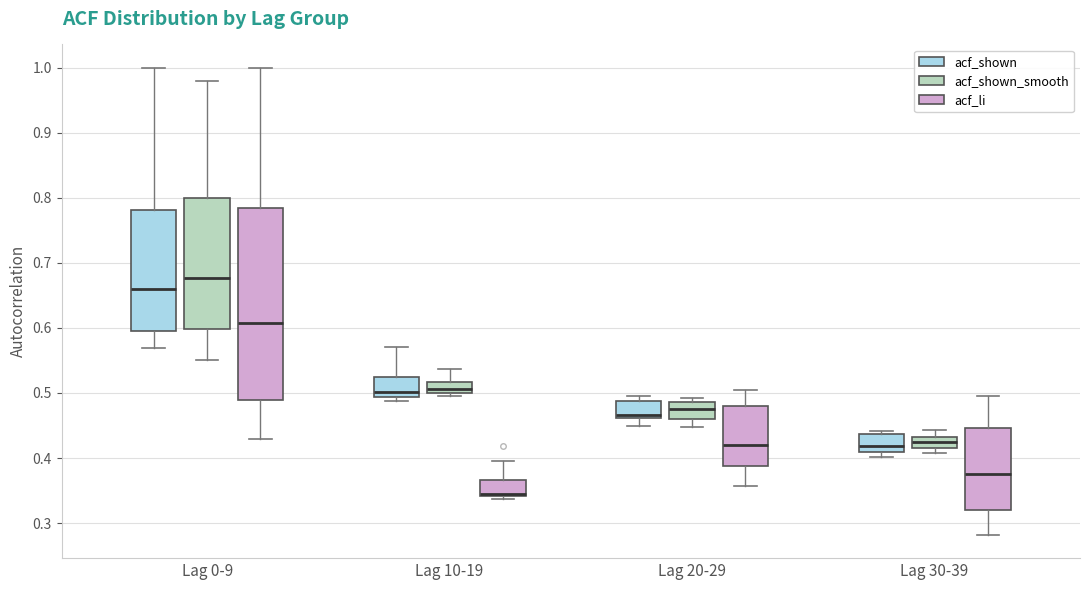

Which box is the tallest, from its lower edge to its upper edge?

Lag 0-9 (acf_li)